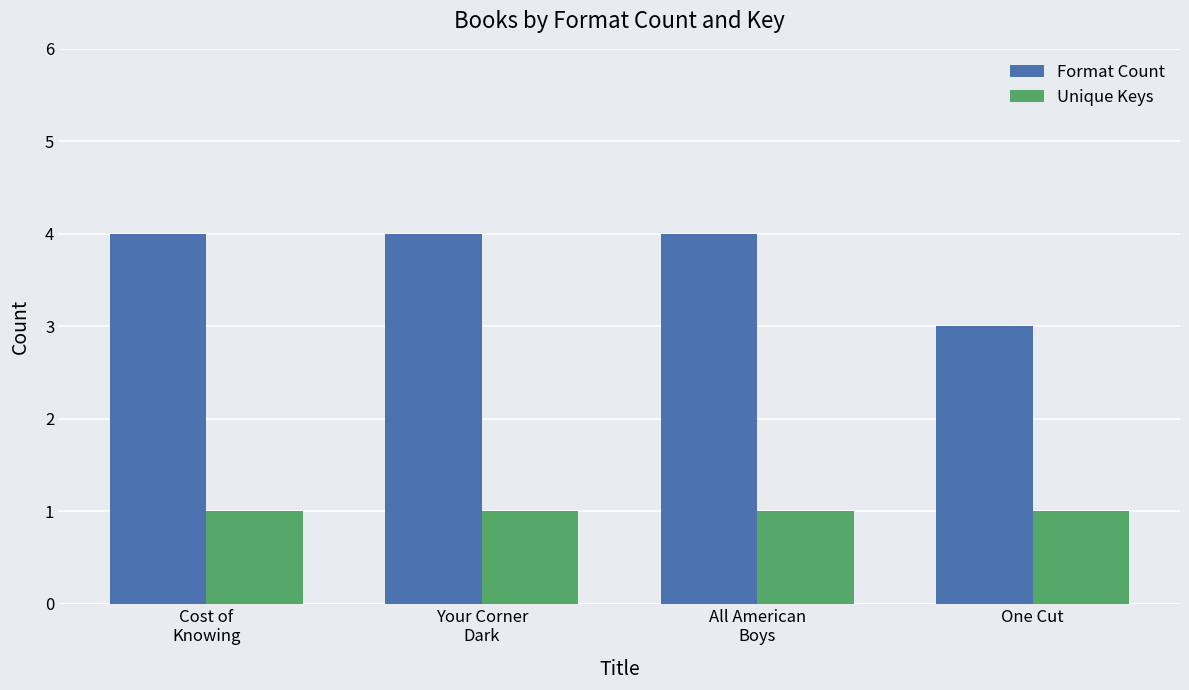

List the series in order of their peak value, highest first.

Format Count, Unique Keys